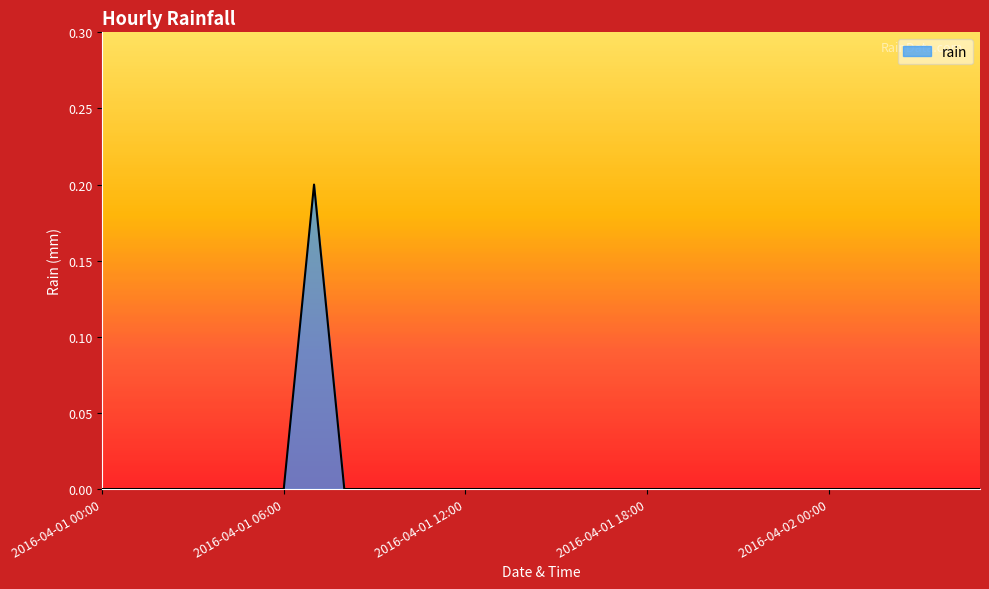

Is this an area chart (filled region under the line)?

Yes